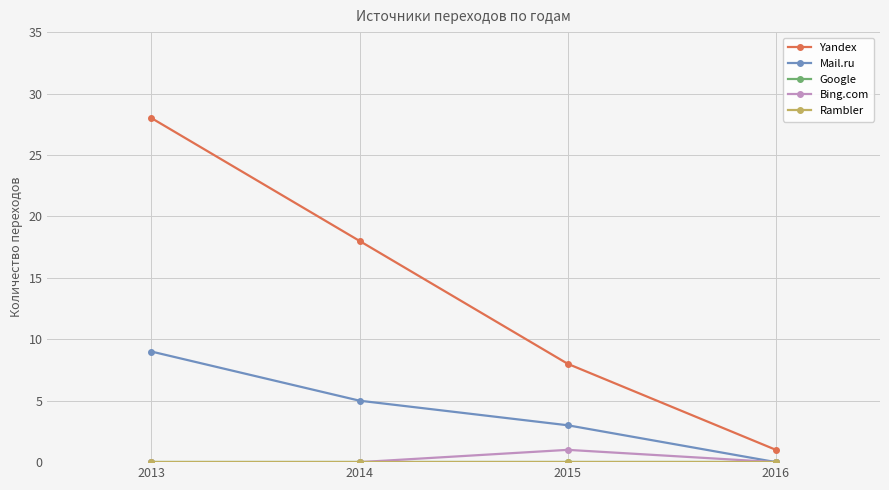

Is this an area chart (filled region under the line)?

No